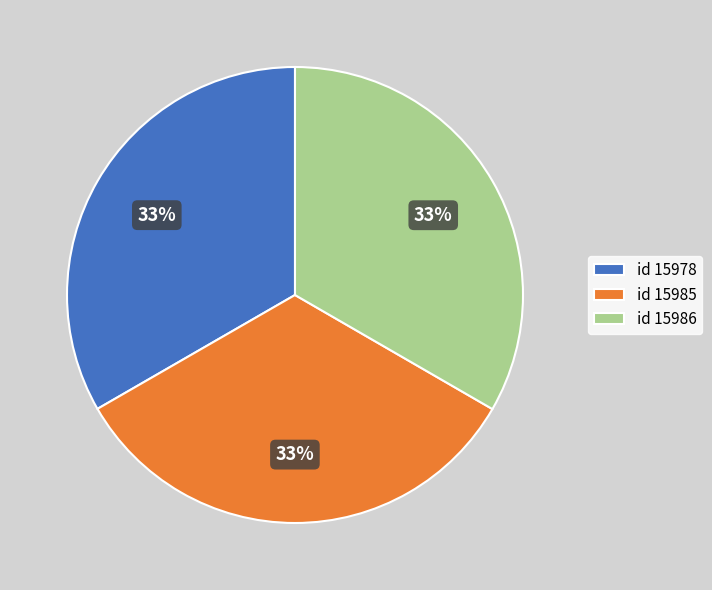

To the nearest percent, what portion does id 15986 represent?

33%